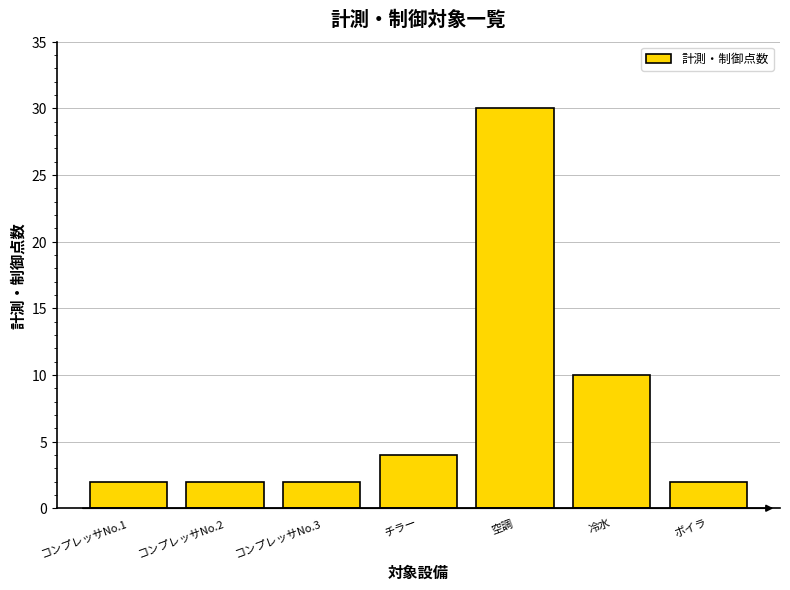

Reading right to left, transcribe all the data shown in this chart.

ボイラ=2	冷水=10	空調=30	チラー=4	コンプレッサNo.3=2	コンプレッサNo.2=2	コンプレッサNo.1=2